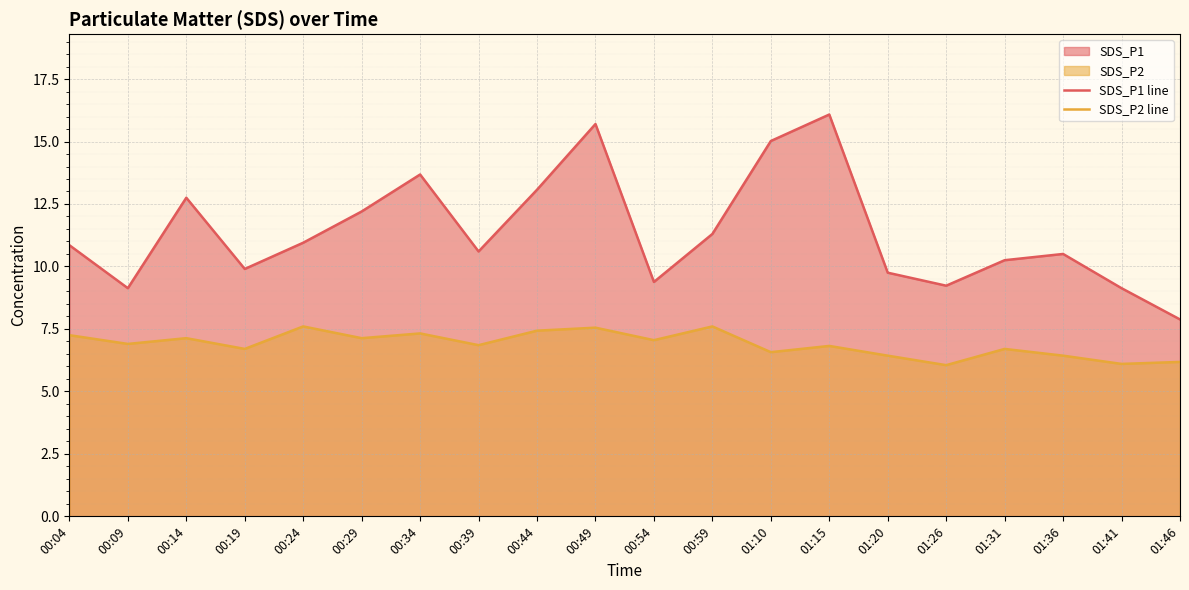

The SDS_P2 line series shows 10.7 at 01:20. True or false?

False